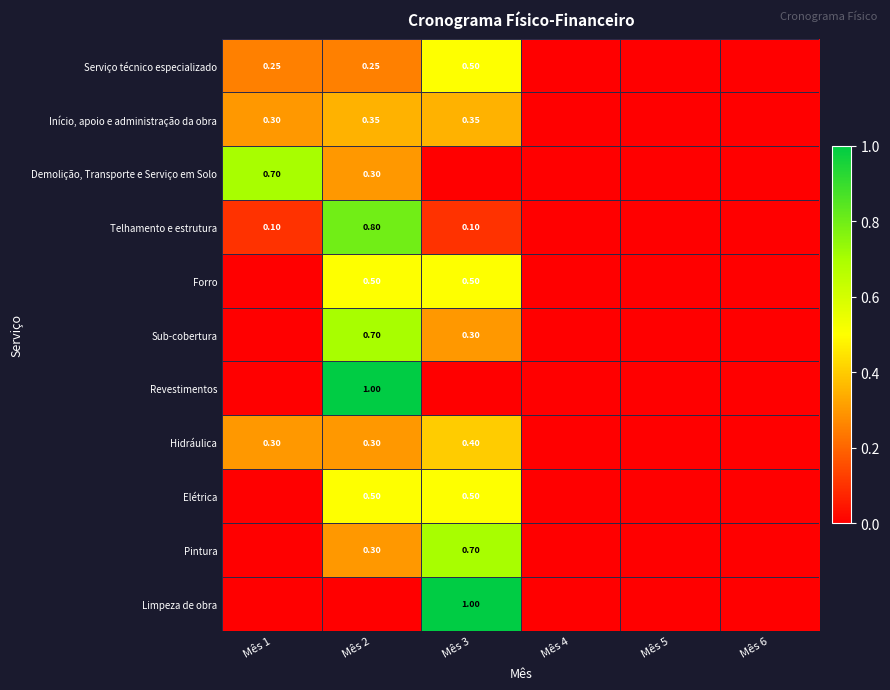

Rank the series at Mês 6 from lowest to highest value.

Serviço técnico especializado, Início, apoio e administração da obra, Demolição, Transporte e Serviço em Solo, Telhamento e estrutura, Forro, Sub-cobertura, Revestimentos, Hidráulica, Elétrica, Pintura, Limpeza de obra